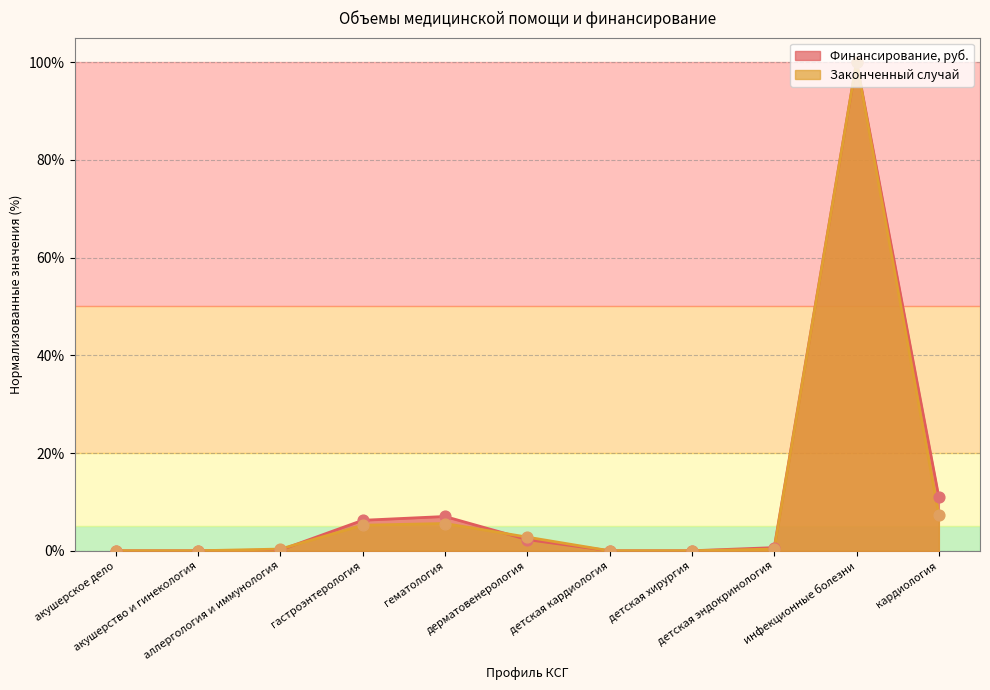

What are all the series names shown in the legend?

Финансирование, руб., Законченный случай